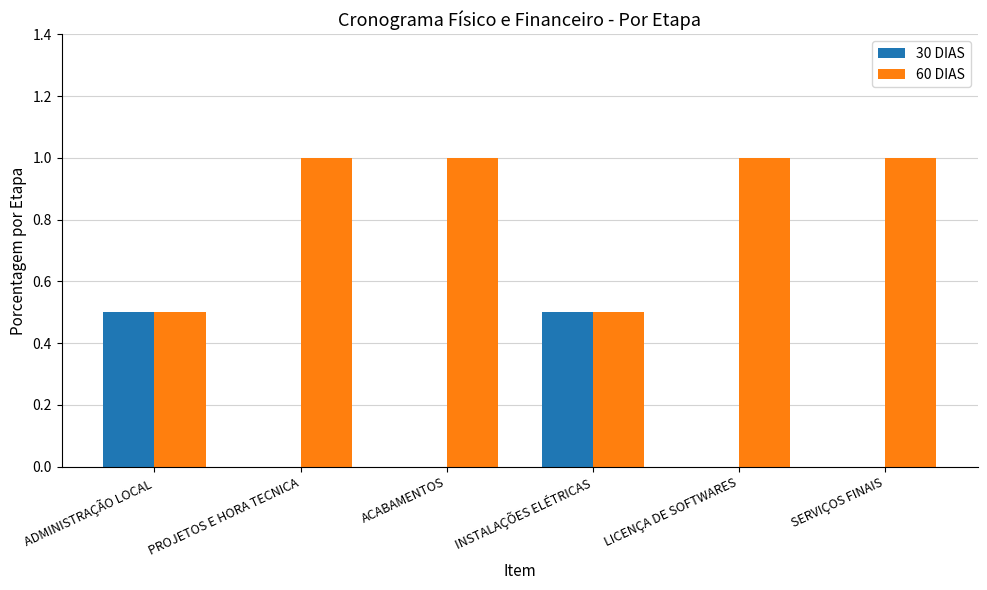

The value of 30 DIAS at INSTALAÇÕES ELÉTRICAS is 0.3. True or false?

False